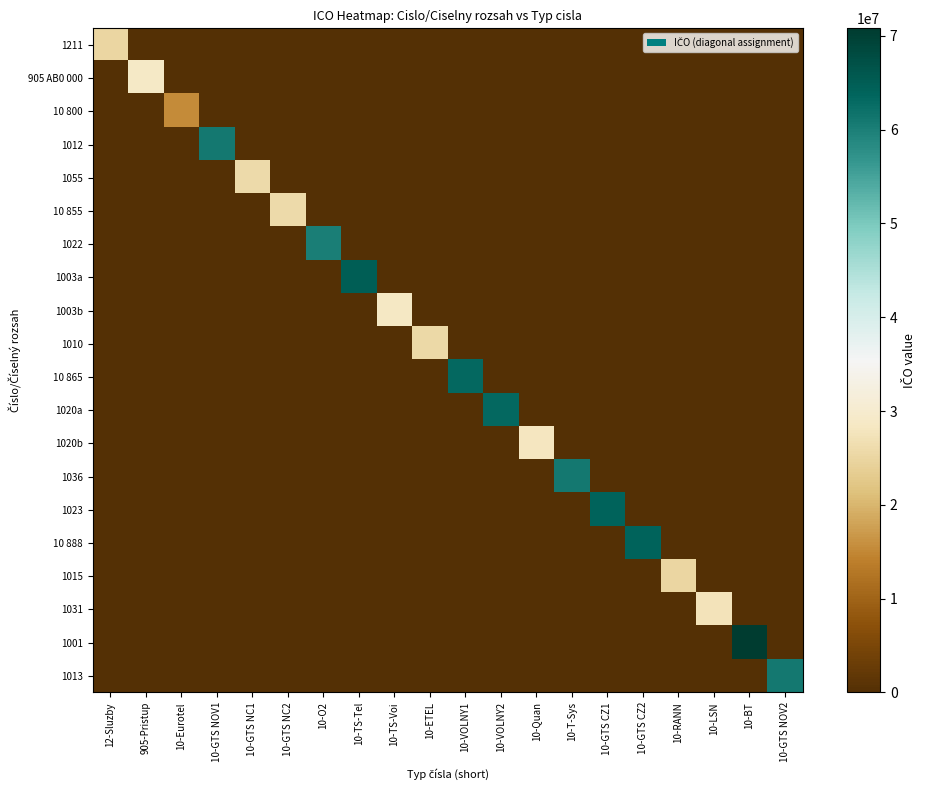

At 10-GTS CZ2, list the series in order from largest to smallest.

10 888, 1211, 905 AB0 000, 10 800, 1012, 1055, 10 855, 1022, 1003a, 1003b, 1010, 10 865, 1020a, 1020b, 1036, 1023, 1015, 1031, 1001, 1013